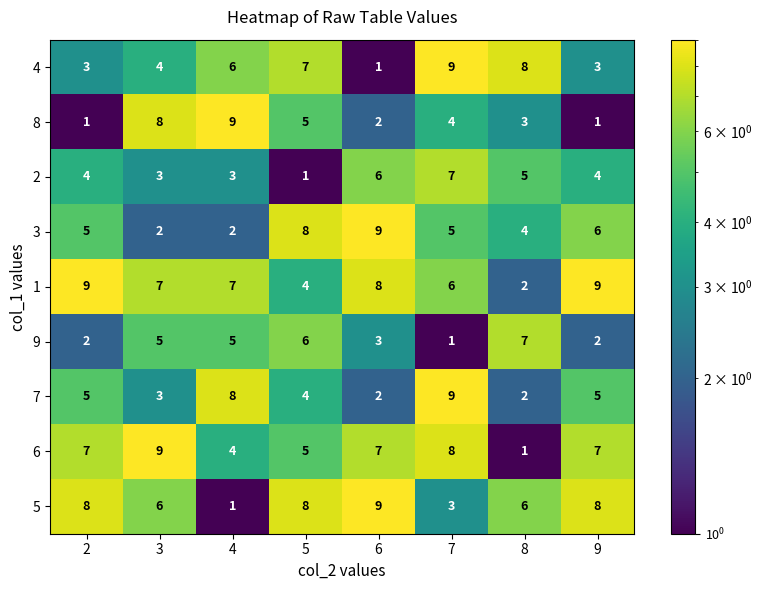

Which series has the largest total across all categories?

1